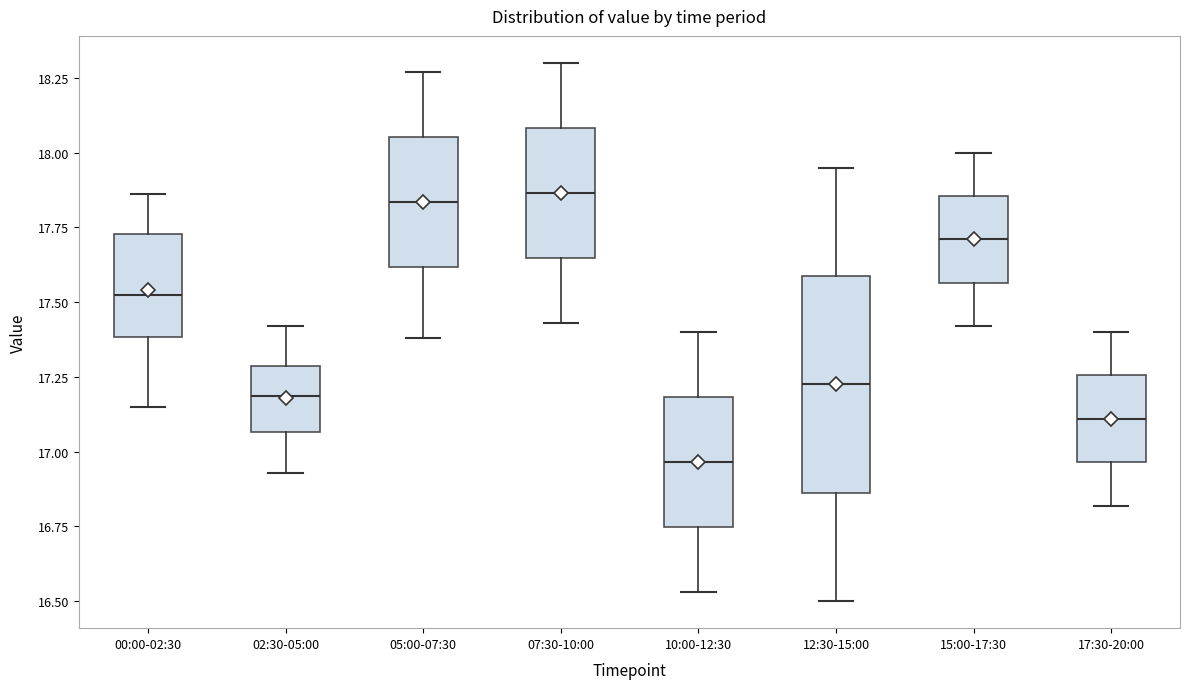

Reading left to right, read every box against the y-axis: the position of its median line, the range the box covers, and the ends of its whiskers. The values are not printed on the chart, so give them approximately, as read against the axis.

00:00-02:30: median 17.55, box 17.40 to 17.75, whiskers 17.15 to 17.85
02:30-05:00: median 17.20, box 17.05 to 17.30, whiskers 16.95 to 17.40
05:00-07:30: median 17.85, box 17.60 to 18.05, whiskers 17.40 to 18.25
07:30-10:00: median 17.85, box 17.65 to 18.10, whiskers 17.45 to 18.30
10:00-12:30: median 16.95, box 16.75 to 17.20, whiskers 16.55 to 17.40
12:30-15:00: median 17.25, box 16.85 to 17.60, whiskers 16.50 to 17.95
15:00-17:30: median 17.70, box 17.55 to 17.85, whiskers 17.40 to 18.00
17:30-20:00: median 17.10, box 16.95 to 17.25, whiskers 16.80 to 17.40